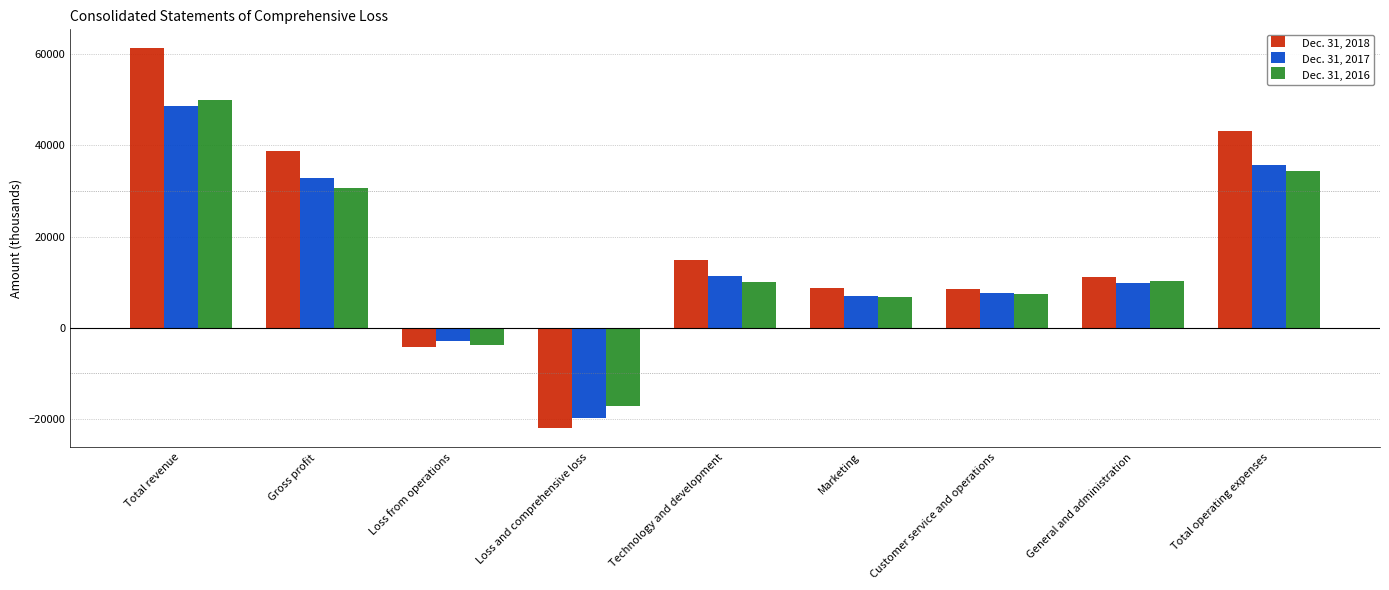

List the series in order of their peak value, lowest first.

Dec. 31, 2017, Dec. 31, 2016, Dec. 31, 2018